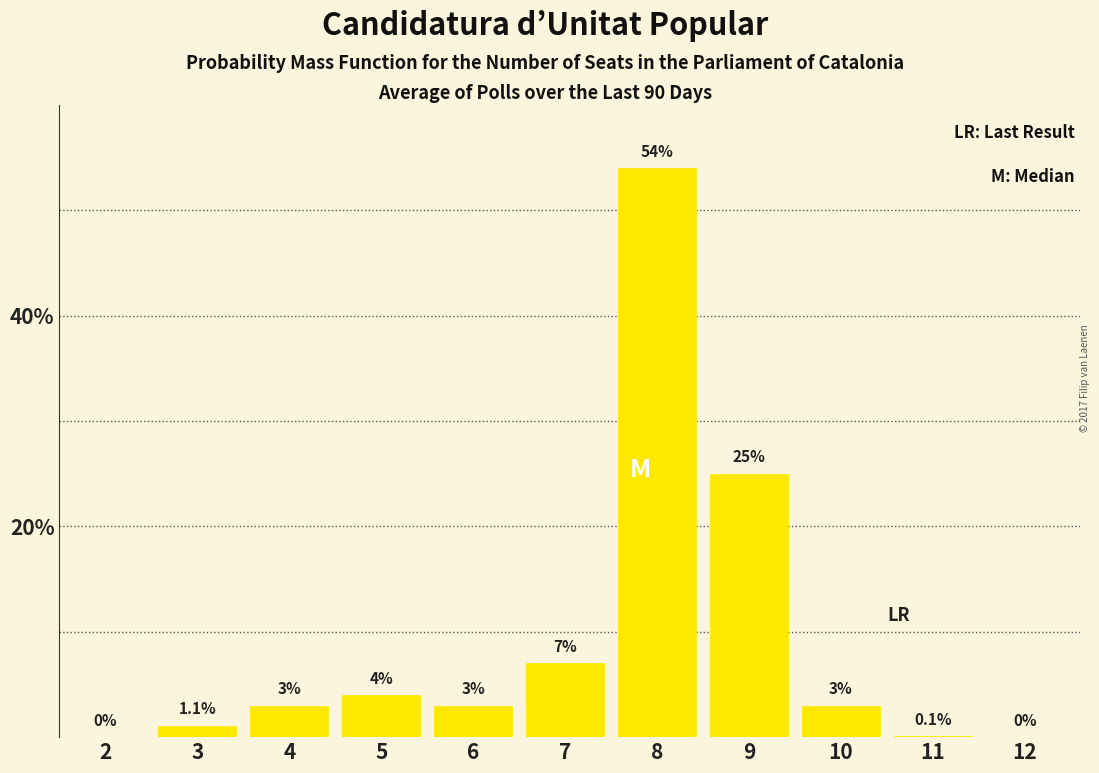

Reading left to right, list all the values displayed in this chart.

2=0.0	3=1.1	4=3.0	5=4.0	6=3.0	7=7.0	8=54.0	9=25.0	10=3.0	11=0.1	12=0.0